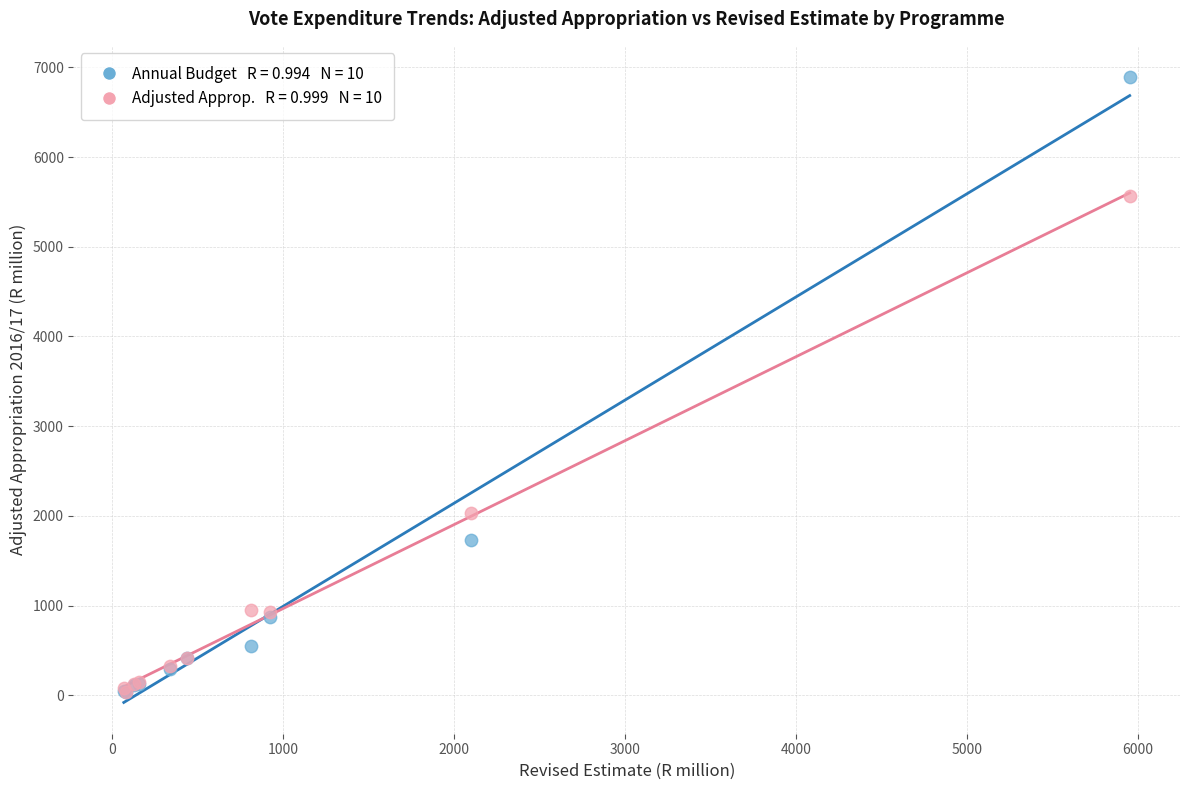

Across all series, what Y value is closest to 3462?

2029.8